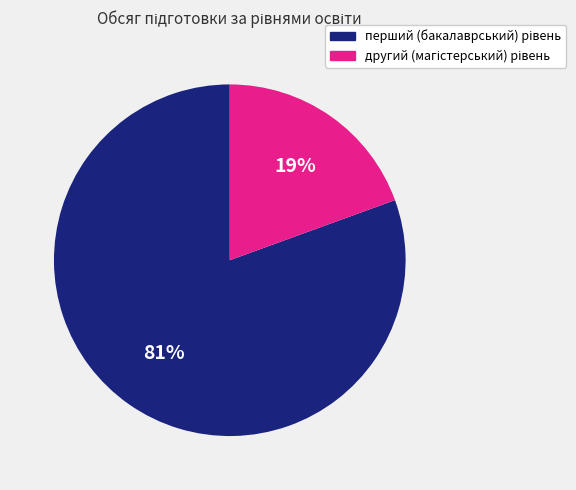

To the nearest percent, what is the average slice percentage?

50%